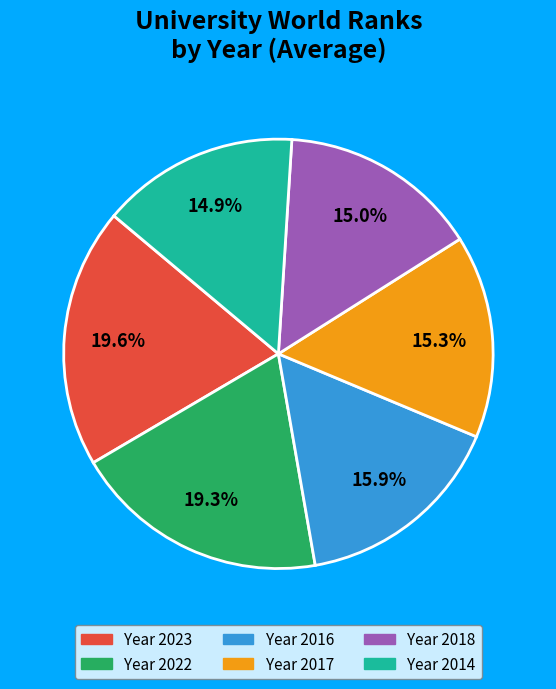

Does any single category account for the majority?

No